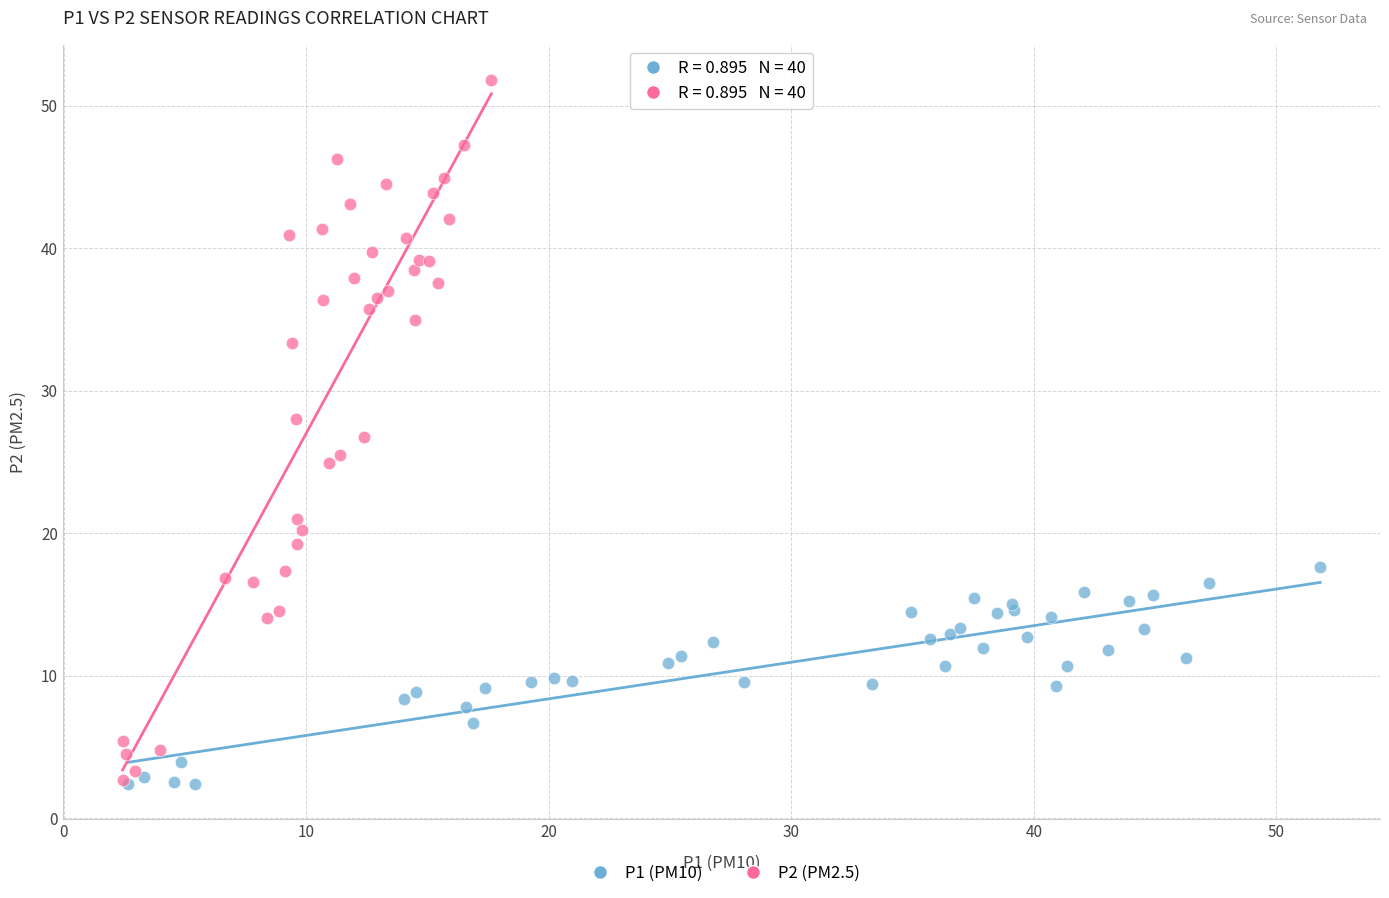

Which series has the widest spread of Y values?

P2 (PM2.5)